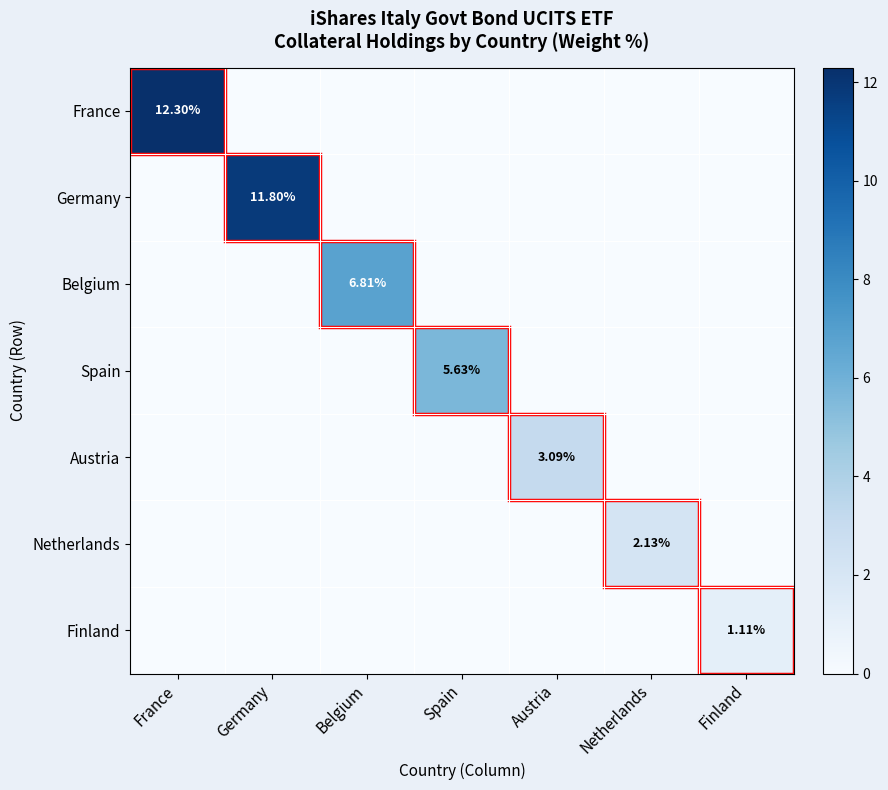

Which series changed the most between France and Netherlands?

France